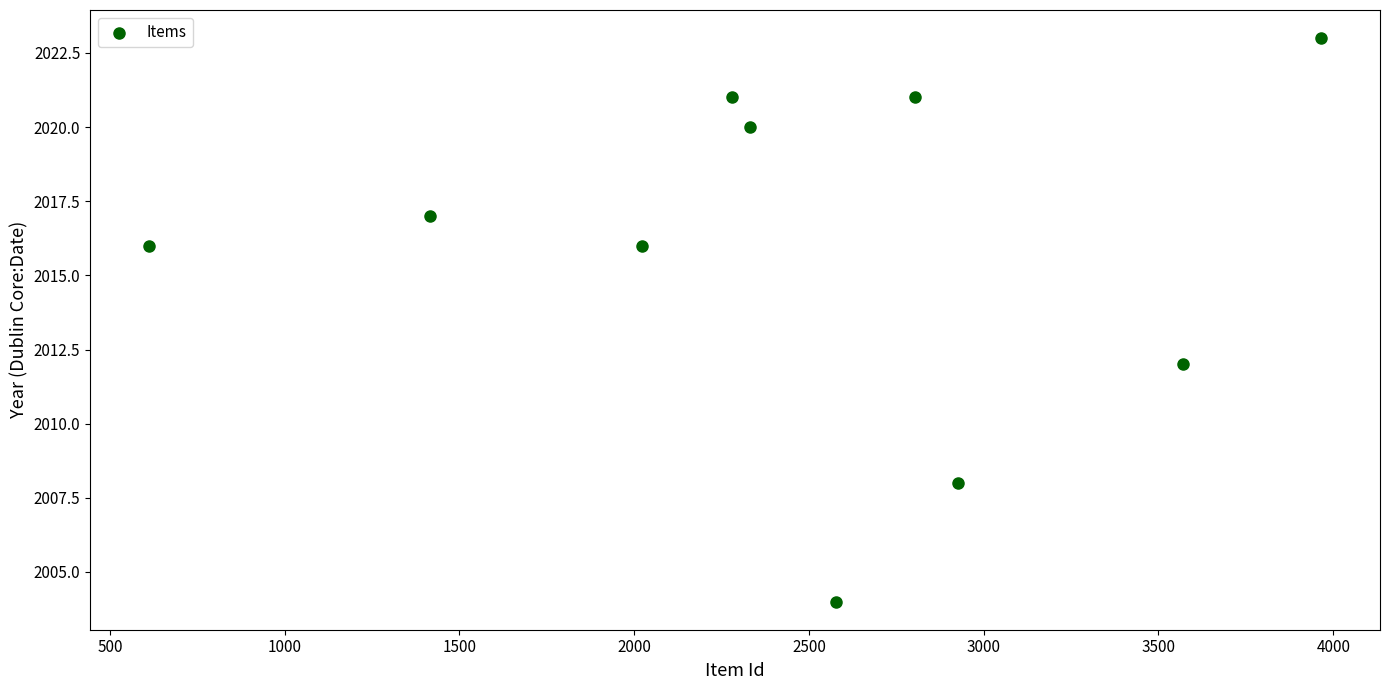

What is the range of Y values (max minus min)?

19